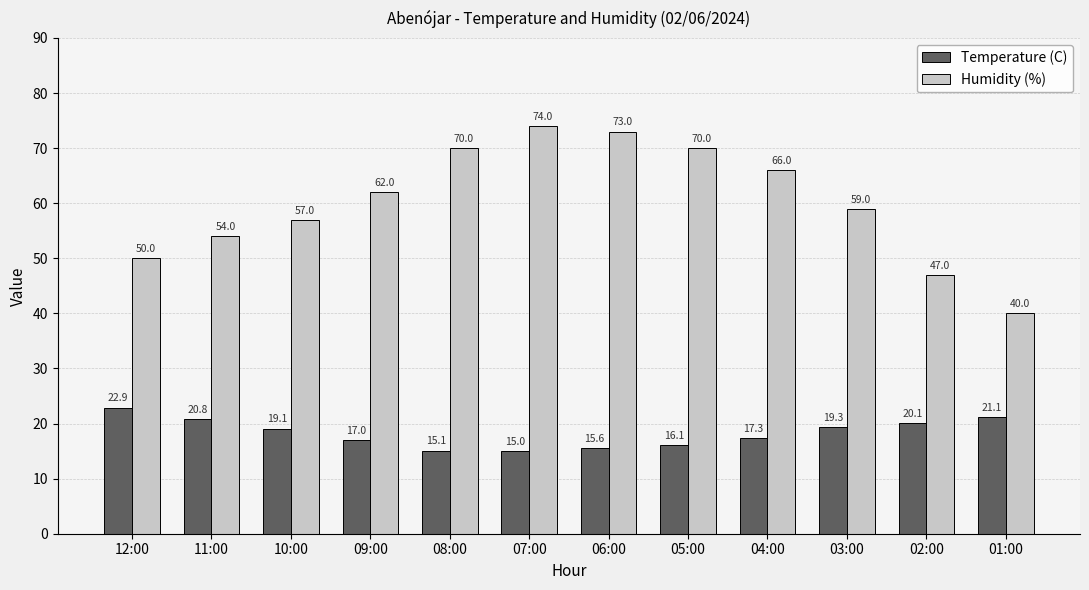

Rank the series at 06:00 from highest to lowest value.

Humidity (%), Temperature (C)